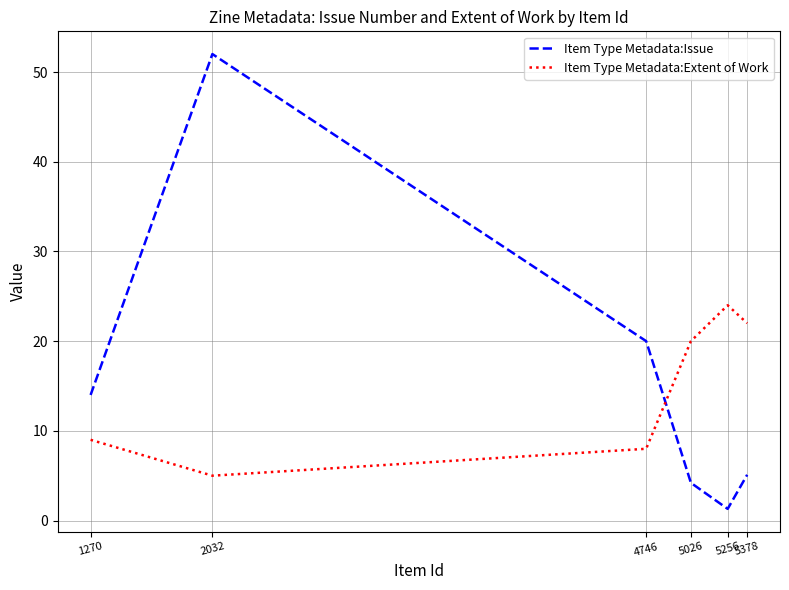

Which label corresponds to the smallest value in the chart?

5256